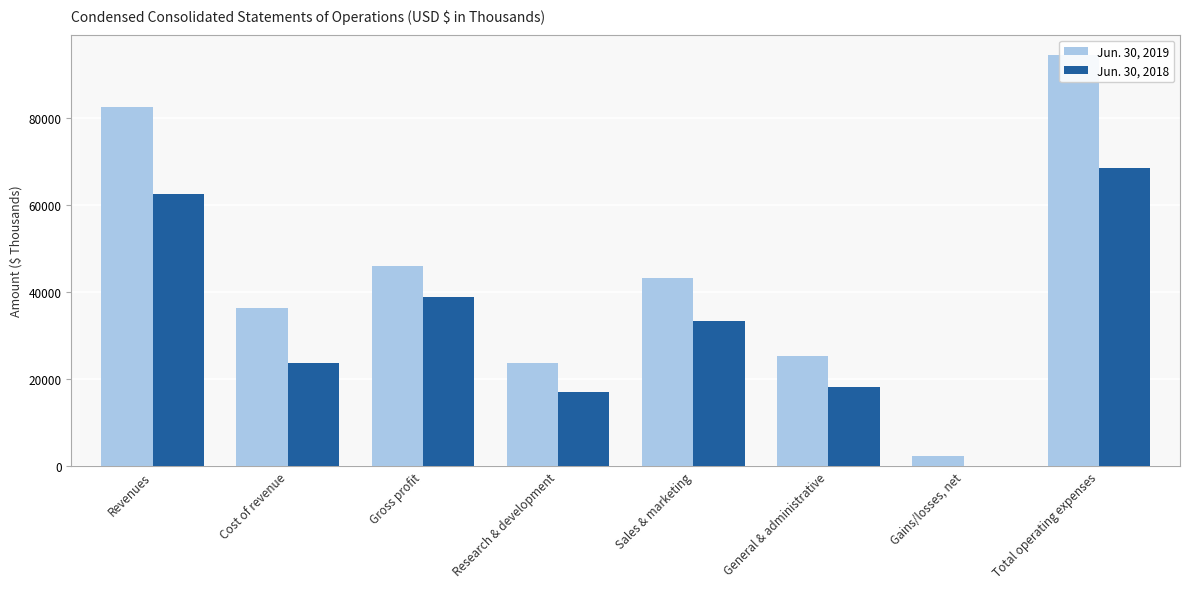

Where is Jun. 30, 2019 nearest to the value 48368?

Gross profit